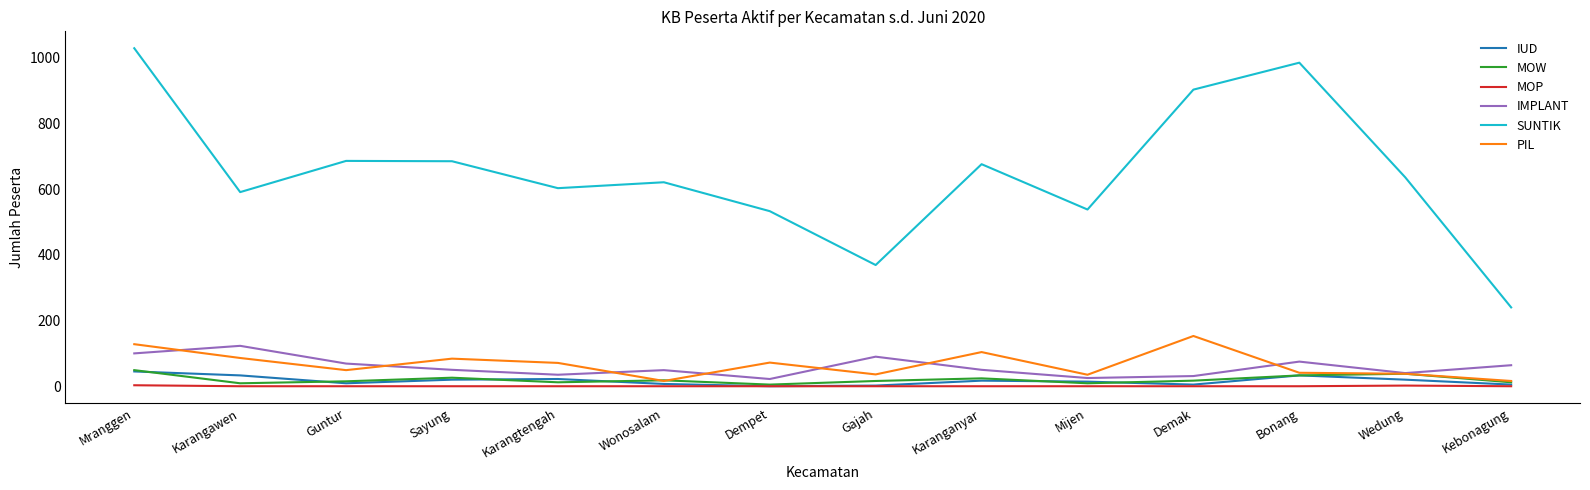

What is the greatest value displayed?

1029